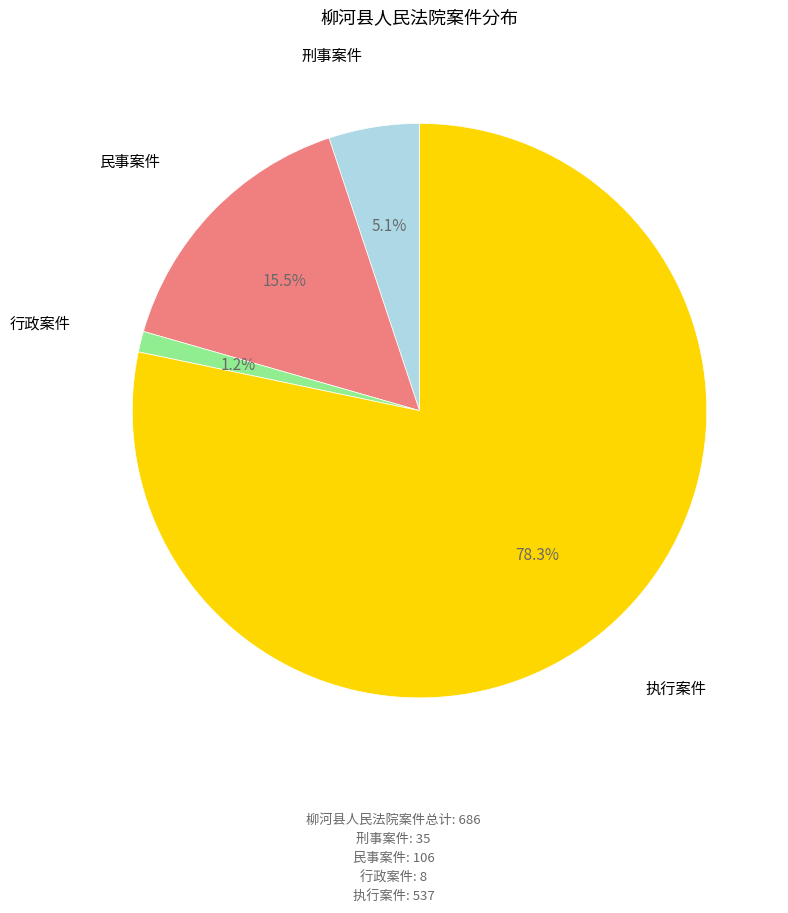

Does any single category account for the majority?

Yes